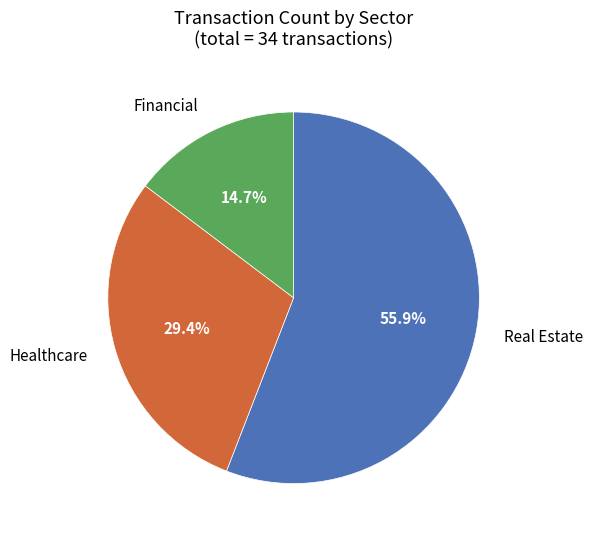

What is the smallest slice in the pie chart?

Financial